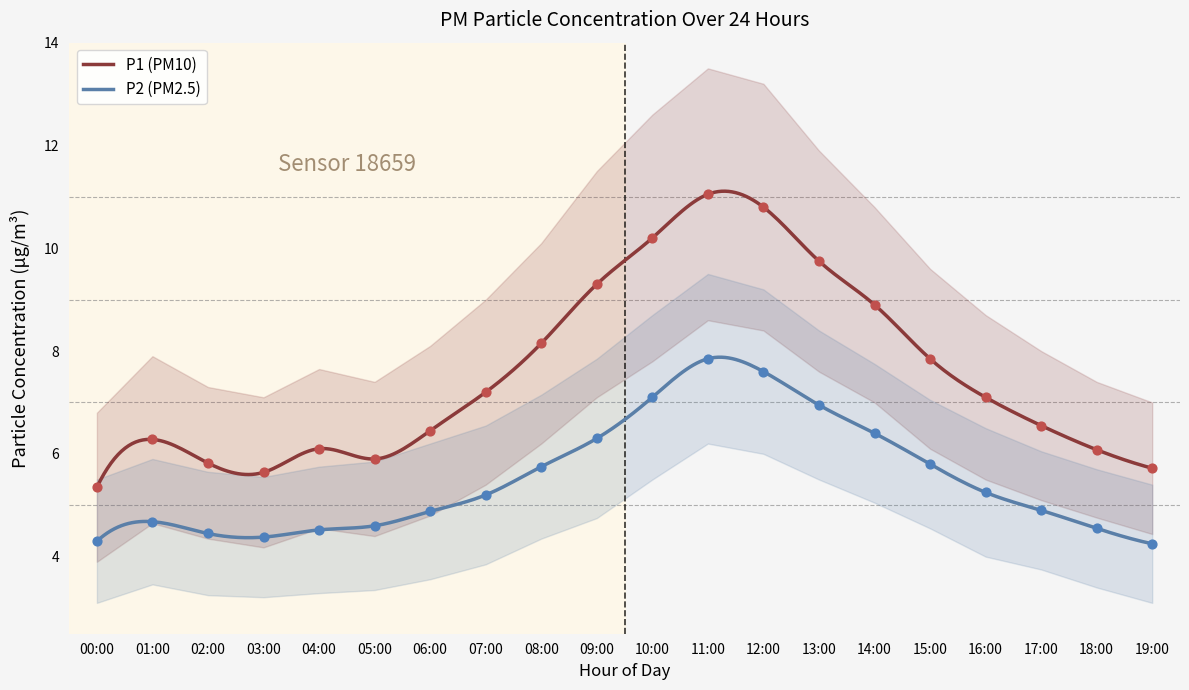

What are all the series names shown in the legend?

P1, P2